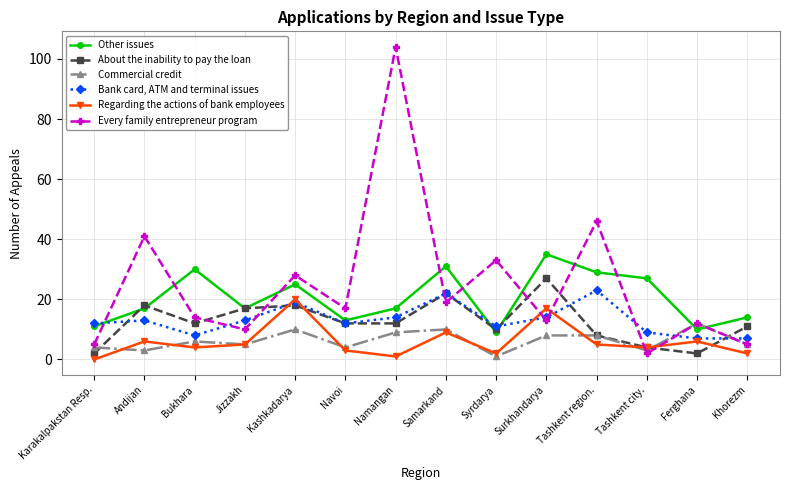

What is the sum of the Commercial credit values at Surkhandarya and Bukhara?

14